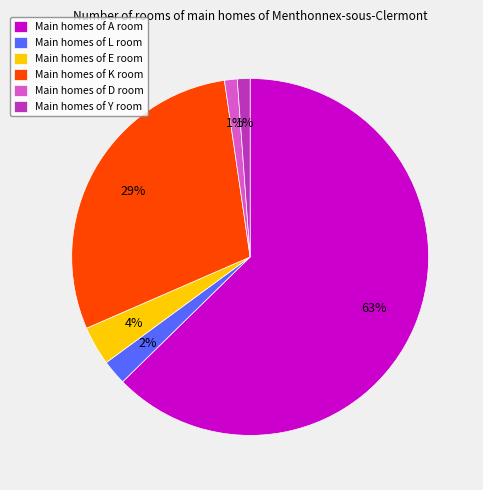

Combined, do Main homes of L room and Main homes of D room account for over 50%?

No